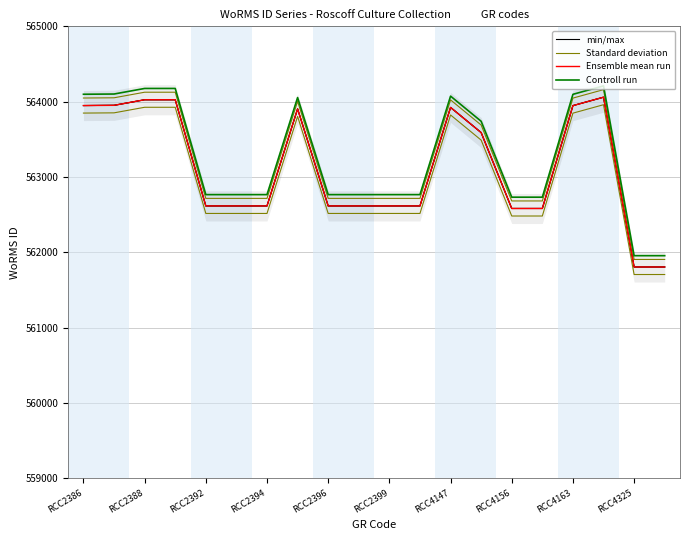

Which series has the widest spread of values?

min/max